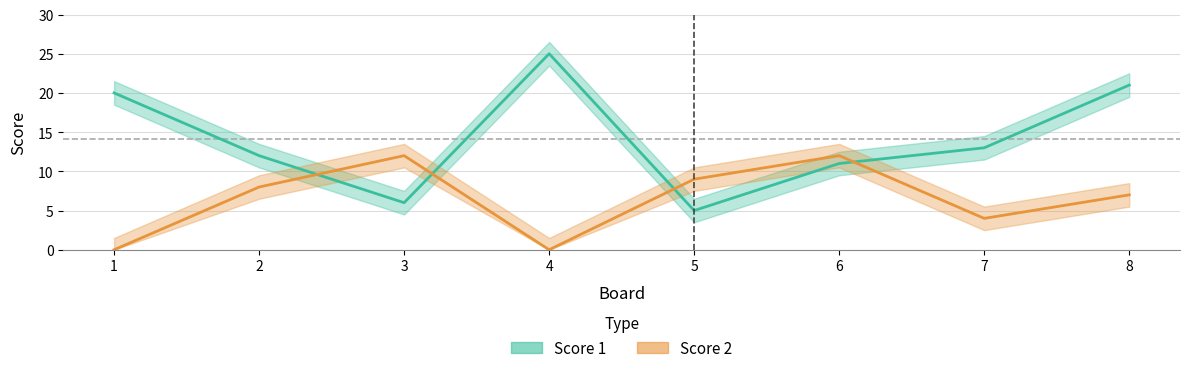

What is the difference between the Score 1 values at 7 and 4?

12